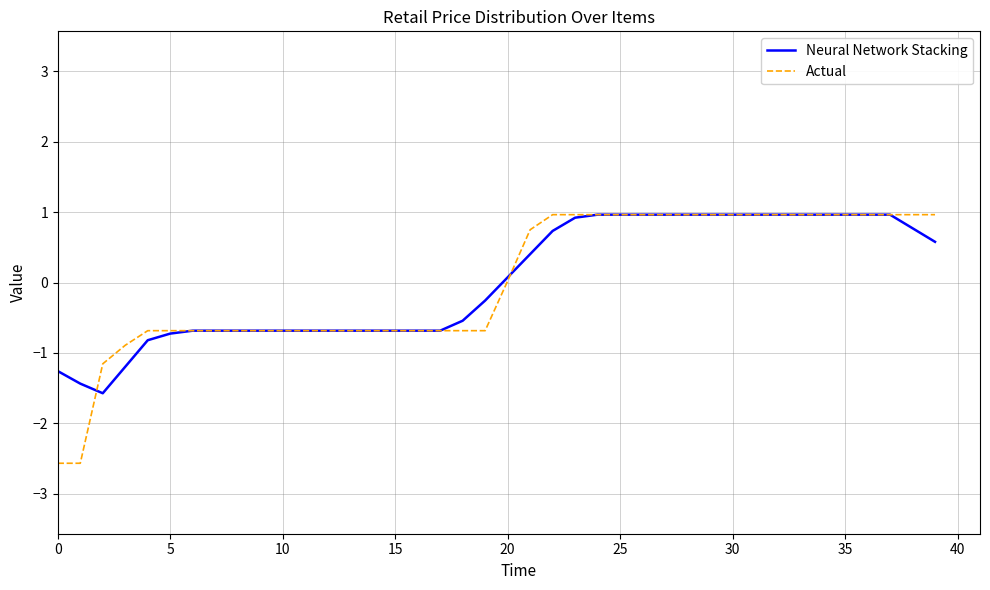

Which series has the largest range (max minus min)?

Actual